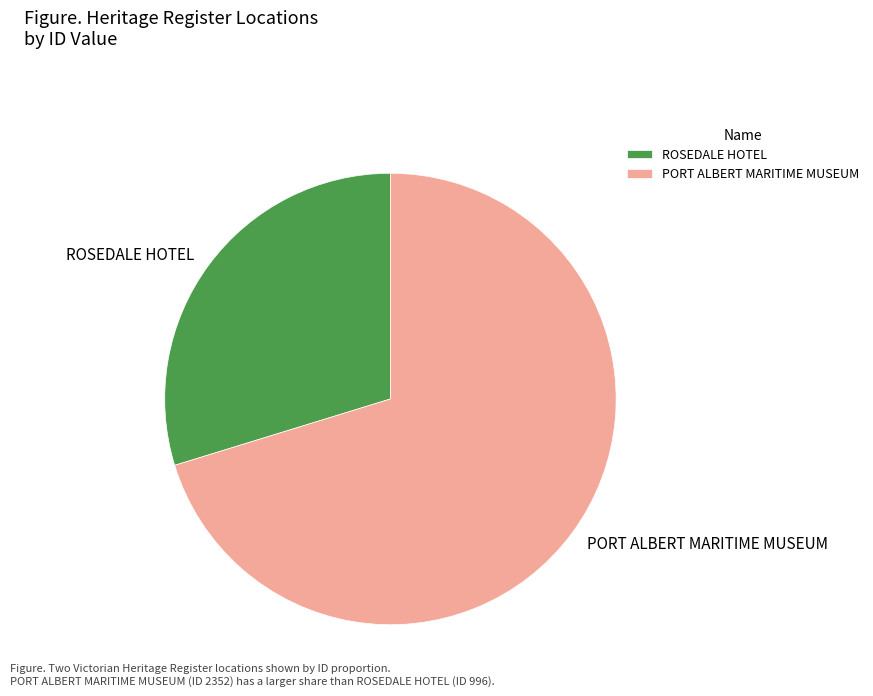

Rank the categories by value from highest to lowest.

PORT ALBERT MARITIME MUSEUM, ROSEDALE HOTEL